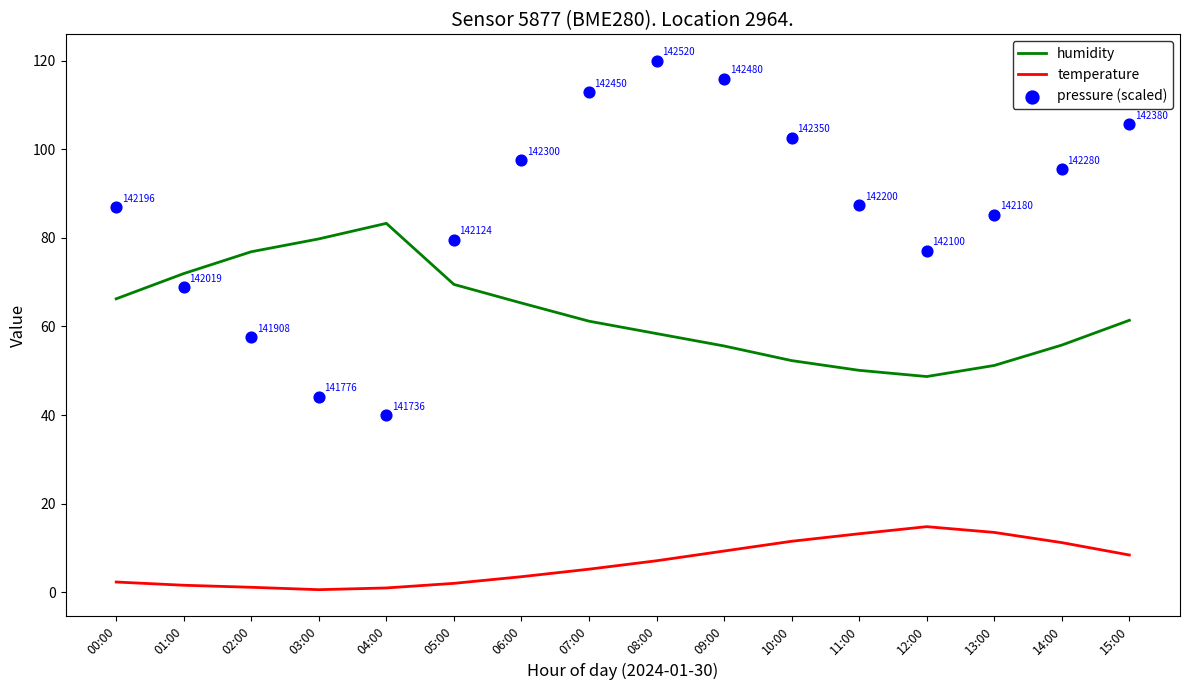

At how many categories does at least one series exceed 68?

16